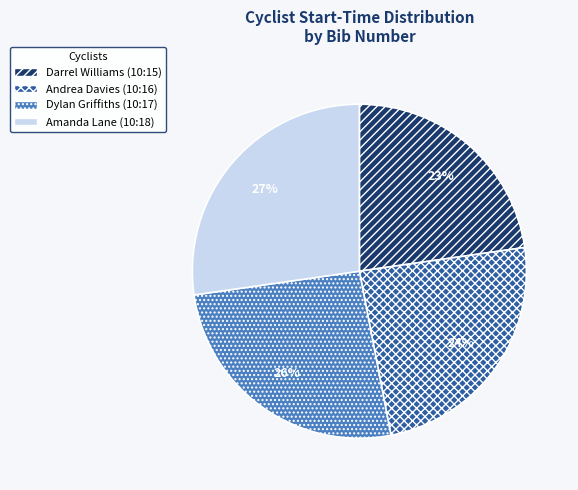

To the nearest percent, what percentage of the pie is Darrel Williams (10:15)?

23%